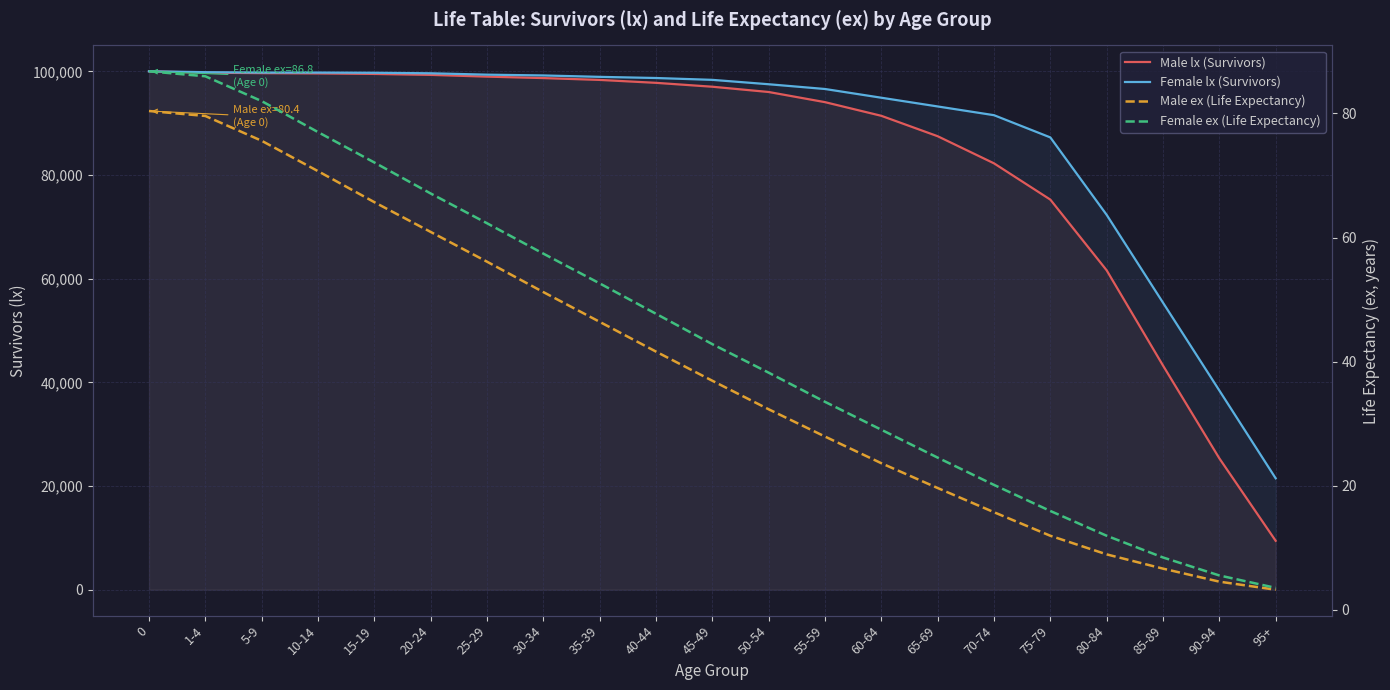

What is the total value across all series at 1-4?

199734.6